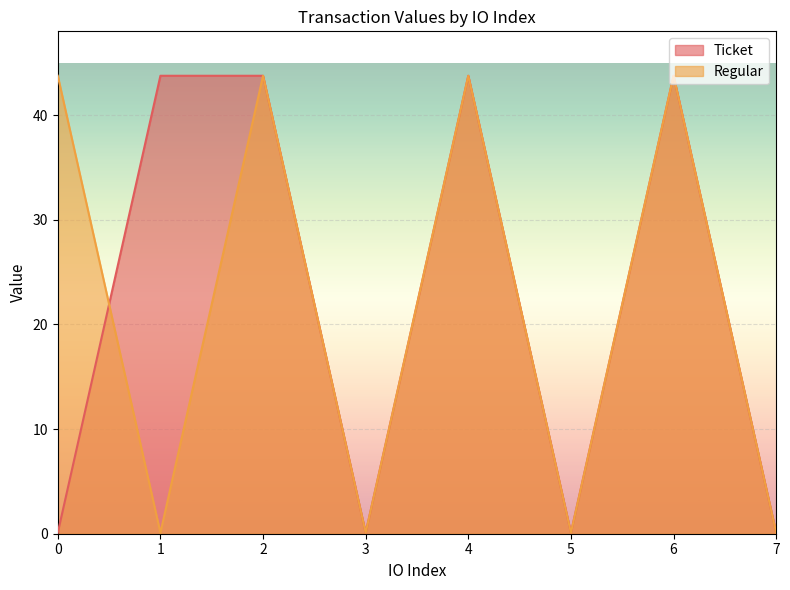

In Regular, how many points are lower than both neighbors (excluding endpoints)?

3